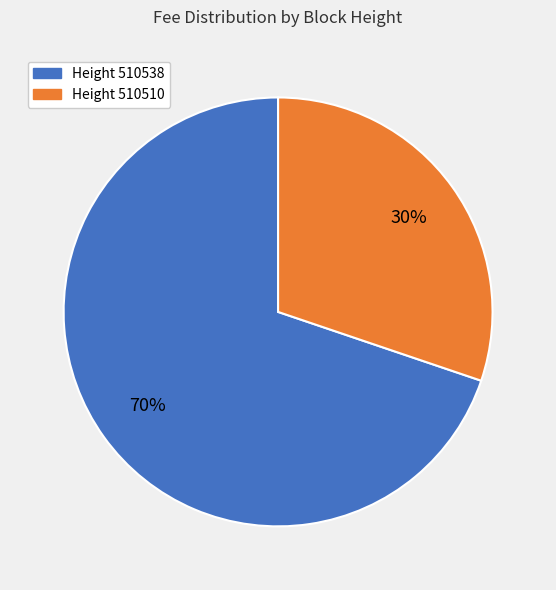

Combined, do Height 510510 and Height 510538 account for over 50%?

Yes